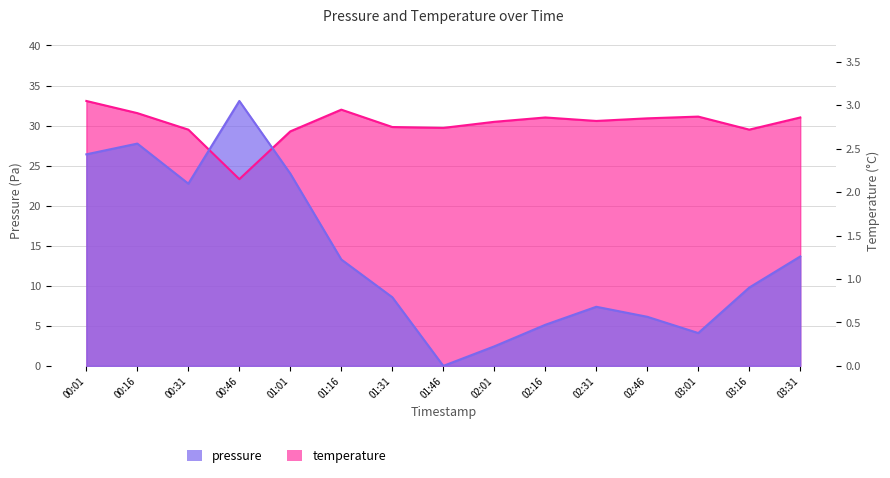

The temperature series shows 55.5 at 00:01. True or false?

False